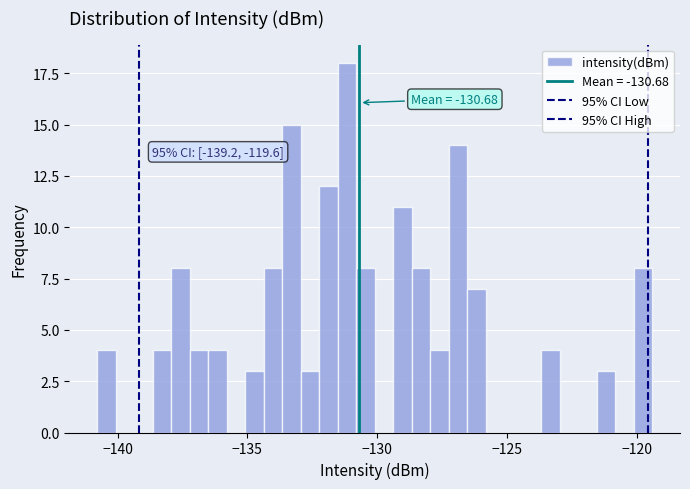

Around what value on the x-axis is the tallest bar? Give the approximate position of its centre, as read against the axis.

-131.0